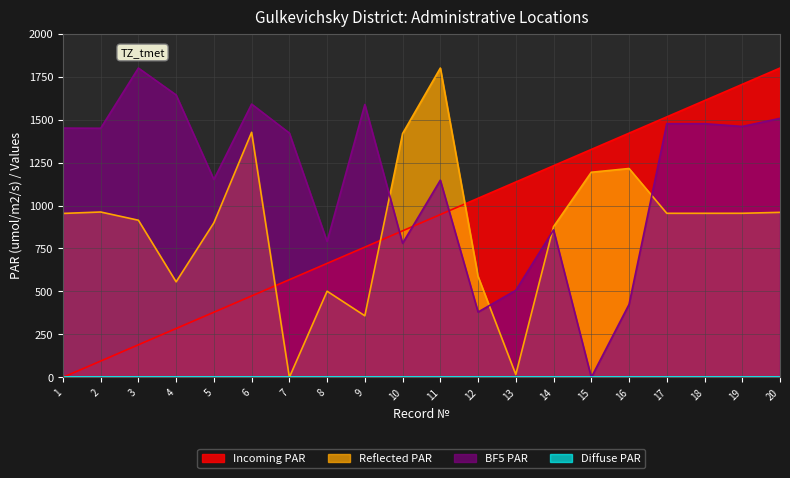

Where is Incoming PAR nearest to the value 900?

11